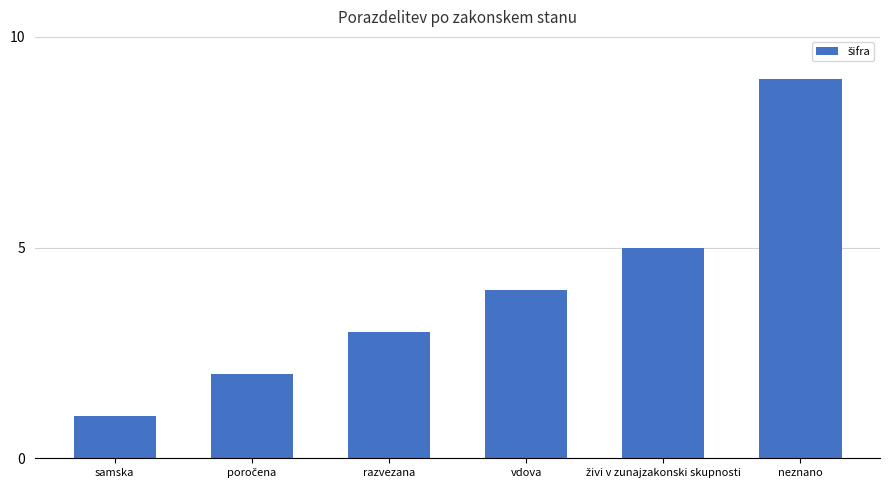

Between samska and razvezana, which is larger?

razvezana